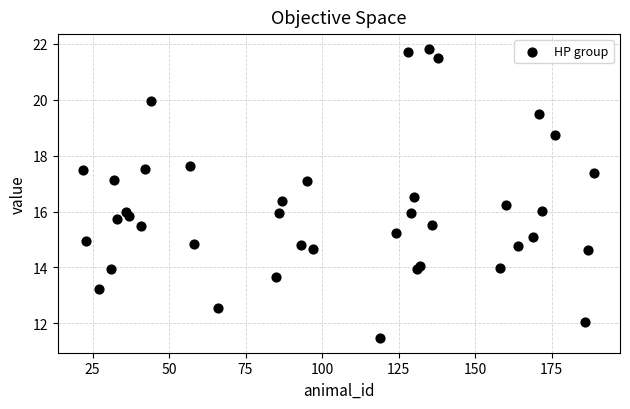

What is the range of Y values (max minus min)?

10.4